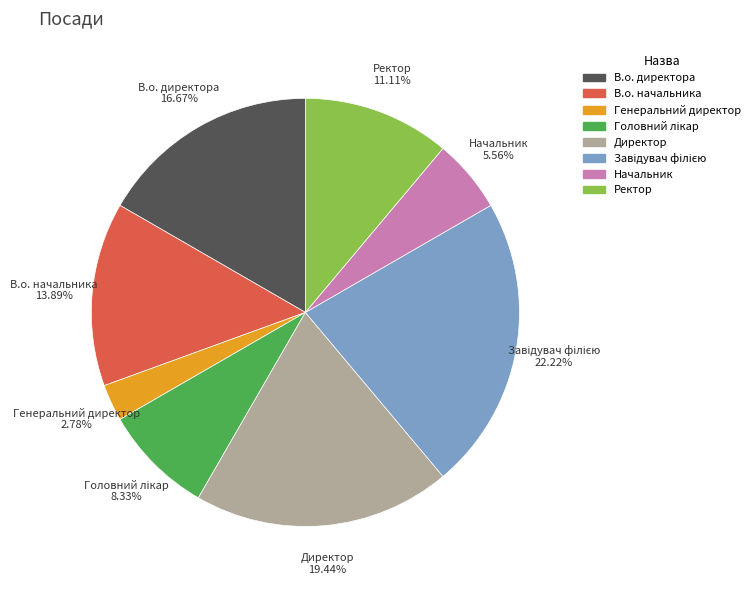

What percentage is the В.о. начальника slice, to the nearest percent?

14%